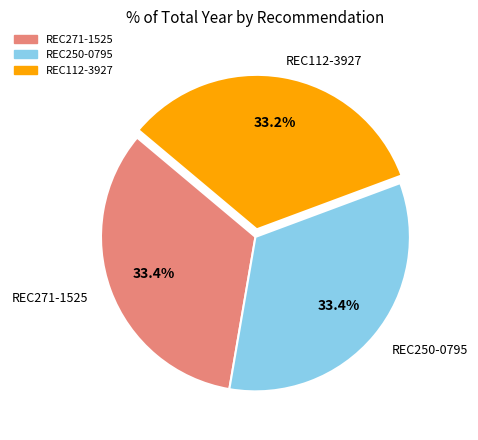

Is the sum of REC250-0795 and REC271-1525 greater than half?

Yes